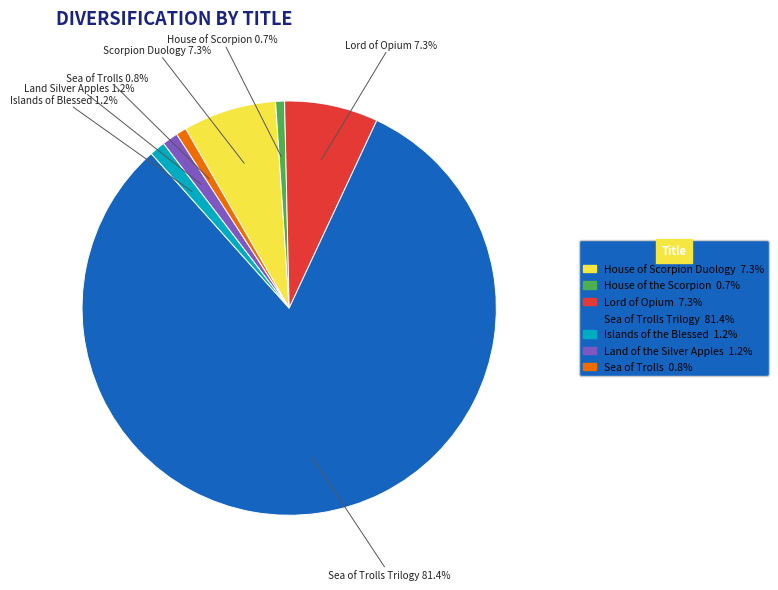

Is there any slice that represents more than half of the pie?

Yes